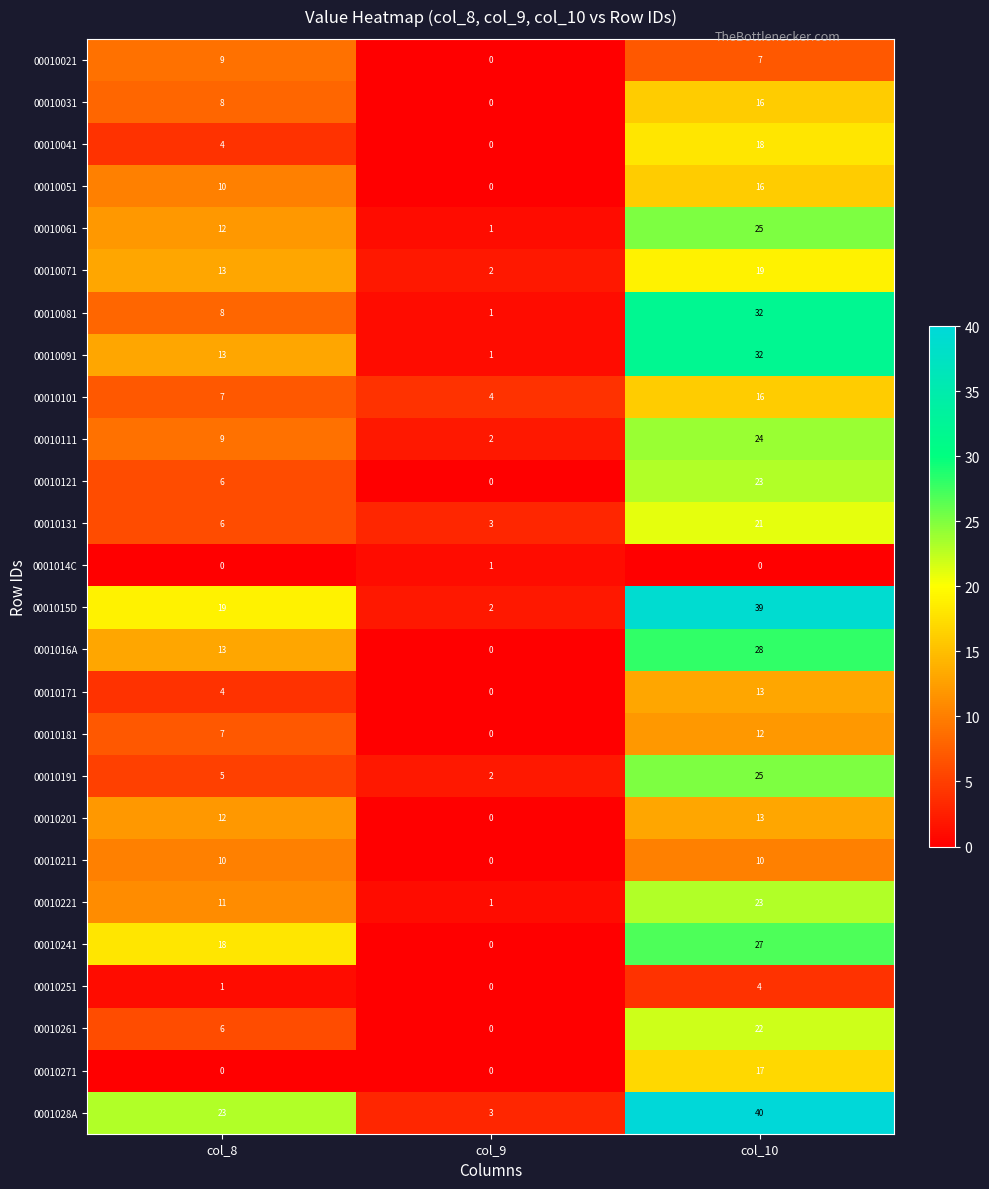

True or false: 0001016A has a value of 28 at col_10.

True